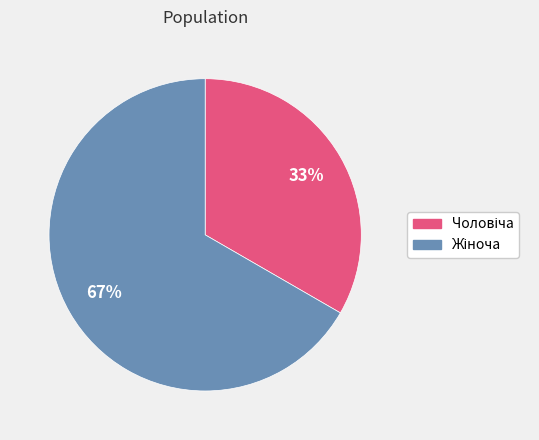

How many slices are in this pie chart?

2